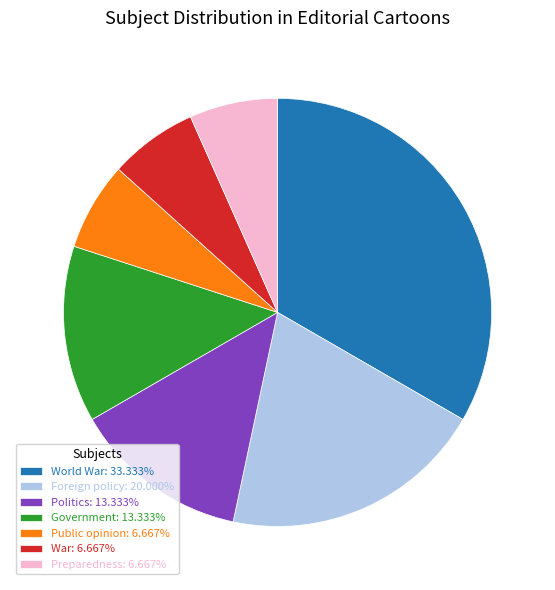

True or false: Preparedness accounts for 1% of the total.

False